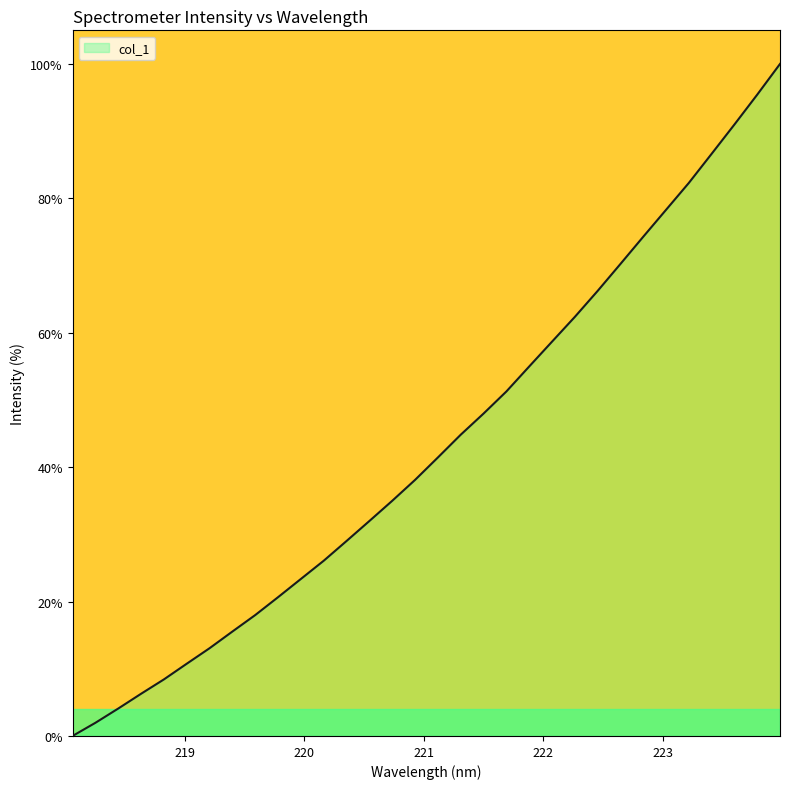

What is the greatest value displayed?

100.0